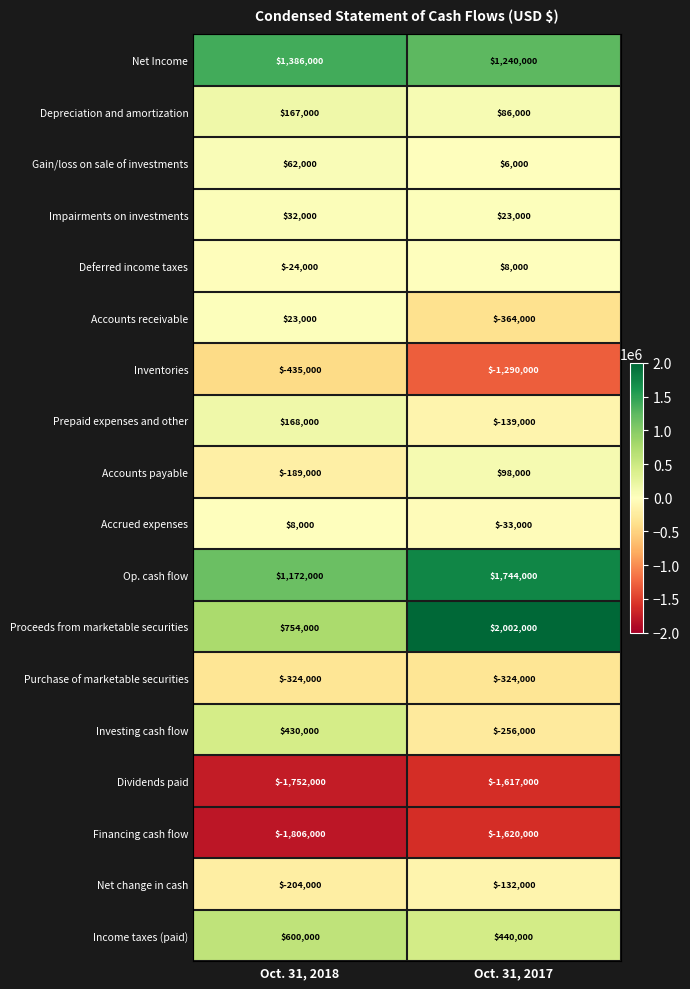

What is the total value across all series at Oct. 31, 2018?

68000